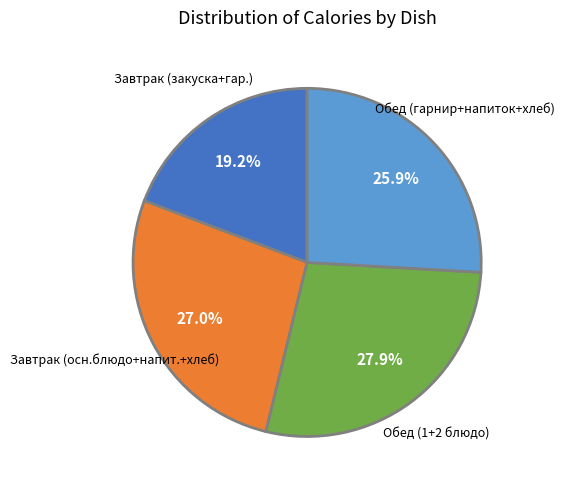

Is there any slice that represents more than half of the pie?

No